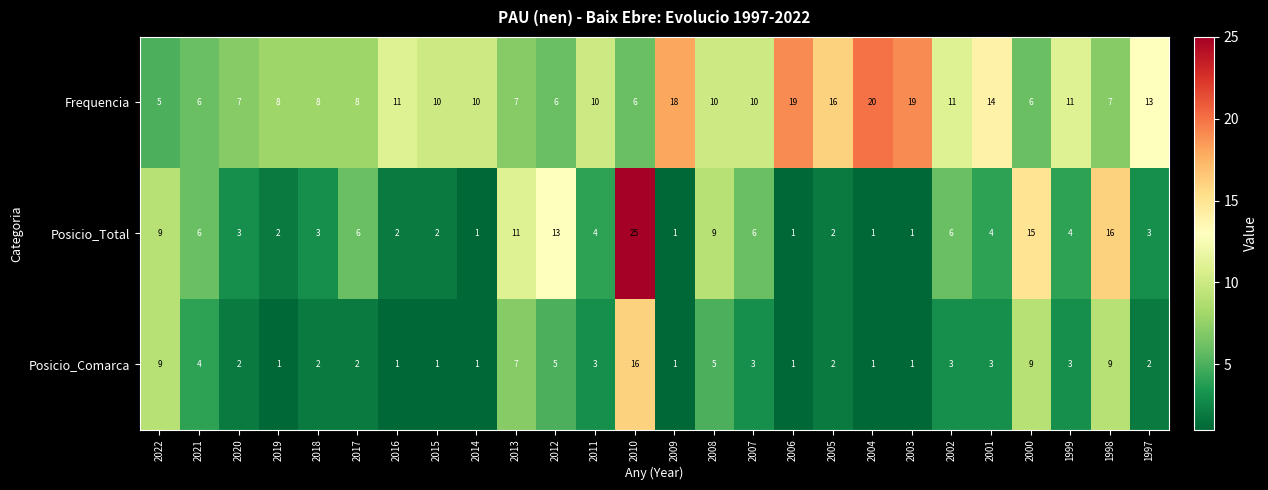

How many data points does each series have?

26